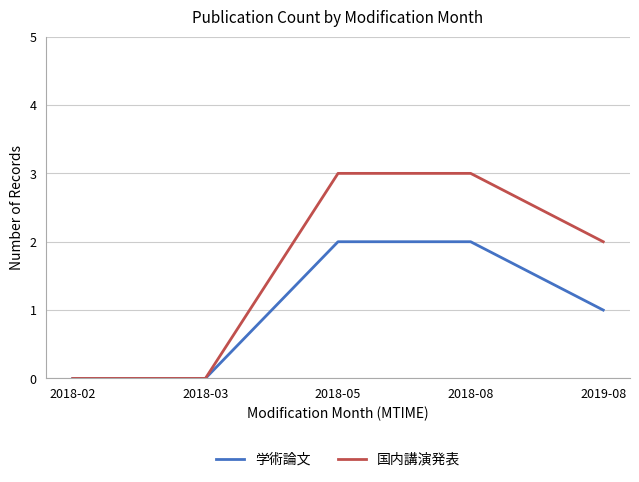

Rank the series by their maximum value, from lowest to highest.

学術論文, 国内講演発表